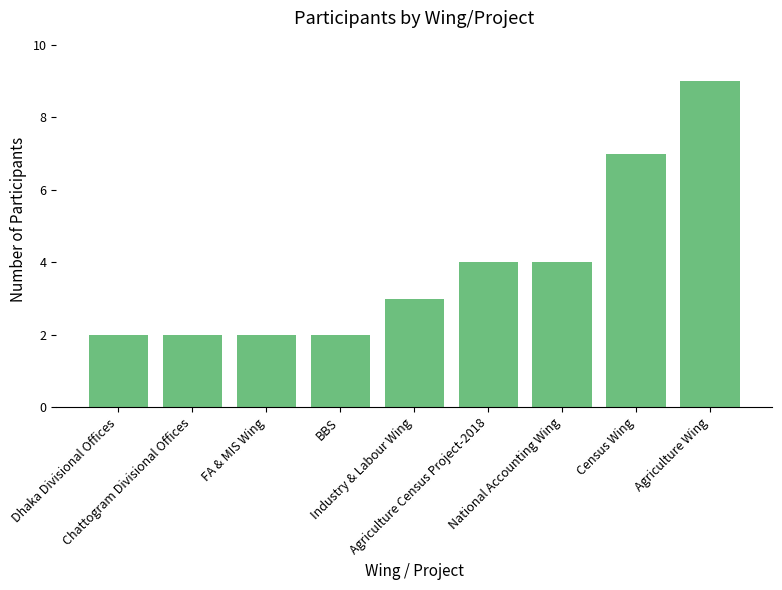

What is the sum of all values?

35